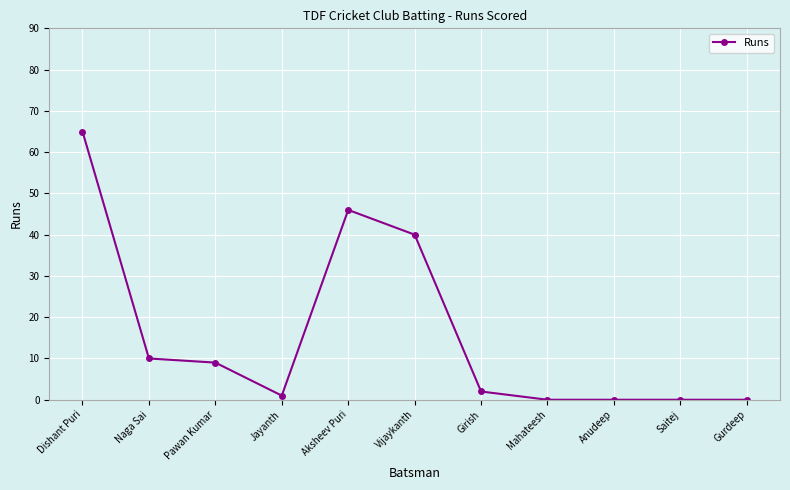

What is the greatest value displayed?

65